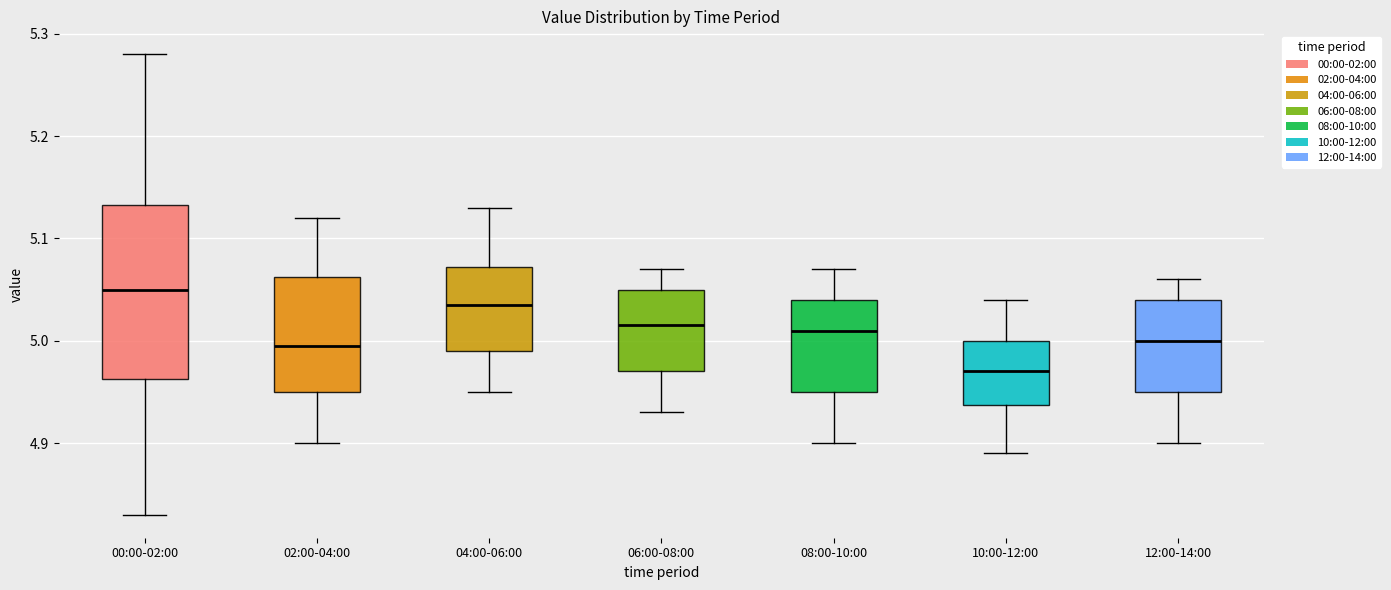

Reading left to right, read every box against the y-axis: the position of its median line, the range the box covers, and the ends of its whiskers. The values are not printed on the chart, so give them approximately, as read against the axis.

00:00-02:00: median 5.05, box 4.96 to 5.13, whiskers 4.83 to 5.28
02:00-04:00: median 5.00, box 4.95 to 5.06, whiskers 4.90 to 5.12
04:00-06:00: median 5.04, box 4.99 to 5.07, whiskers 4.95 to 5.13
06:00-08:00: median 5.02, box 4.97 to 5.05, whiskers 4.93 to 5.07
08:00-10:00: median 5.01, box 4.95 to 5.04, whiskers 4.90 to 5.07
10:00-12:00: median 4.97, box 4.94 to 5.00, whiskers 4.89 to 5.04
12:00-14:00: median 5.00, box 4.95 to 5.04, whiskers 4.90 to 5.06